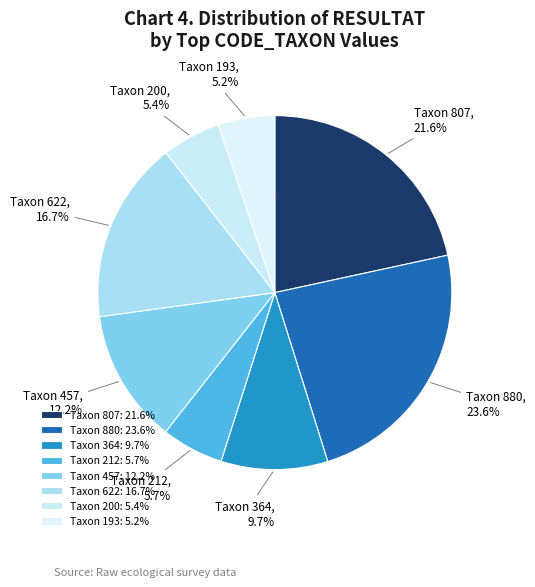

Combined, do Taxon 193 and Taxon 200 account for over 50%?

No